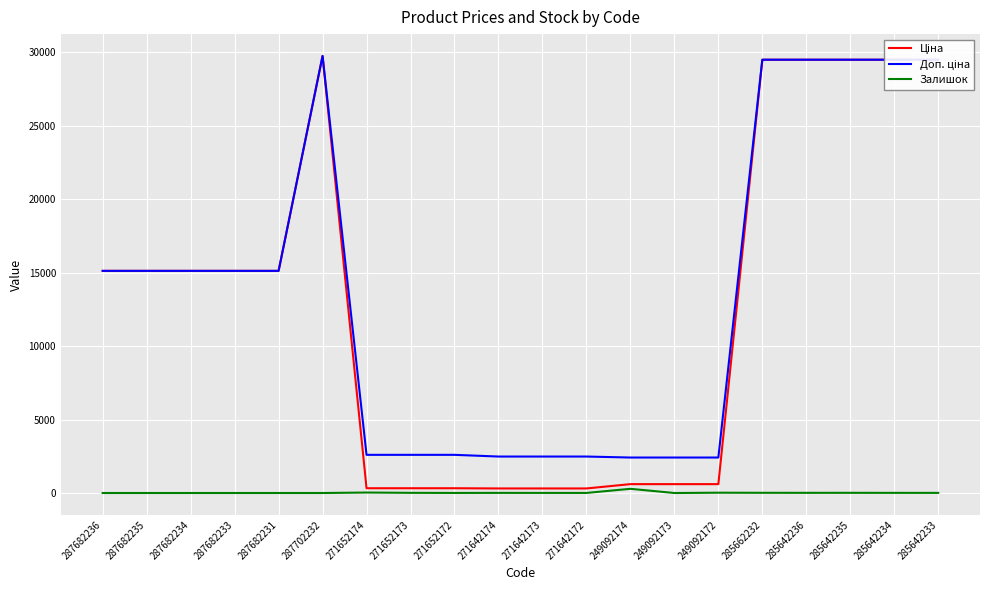

True or false: Залишок has a value of 9.0 at 285642233.

True